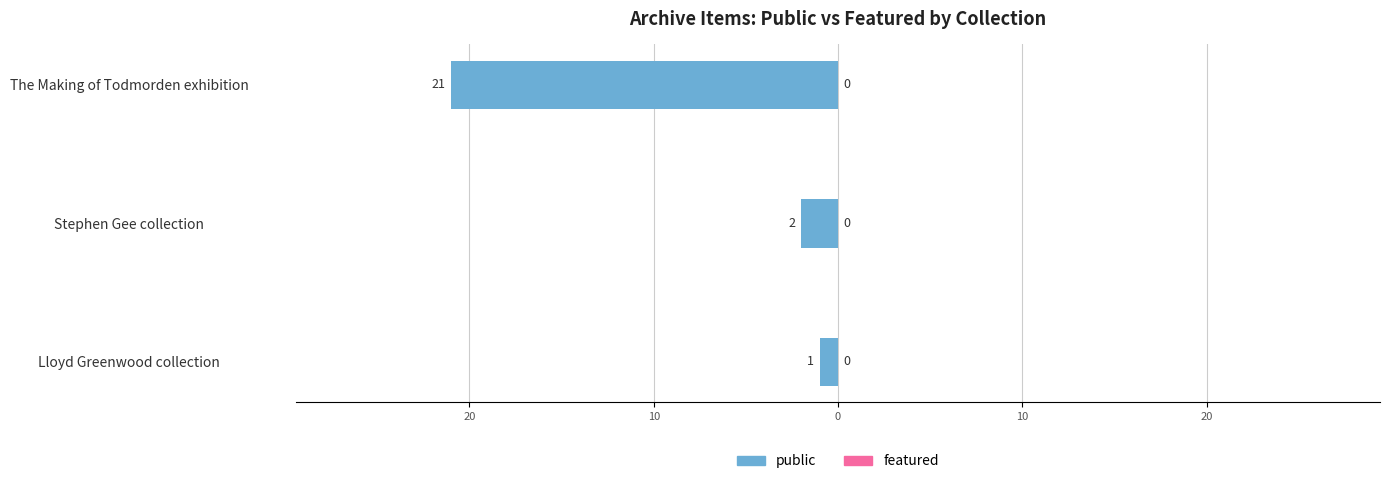

Are the bars horizontal?

Yes